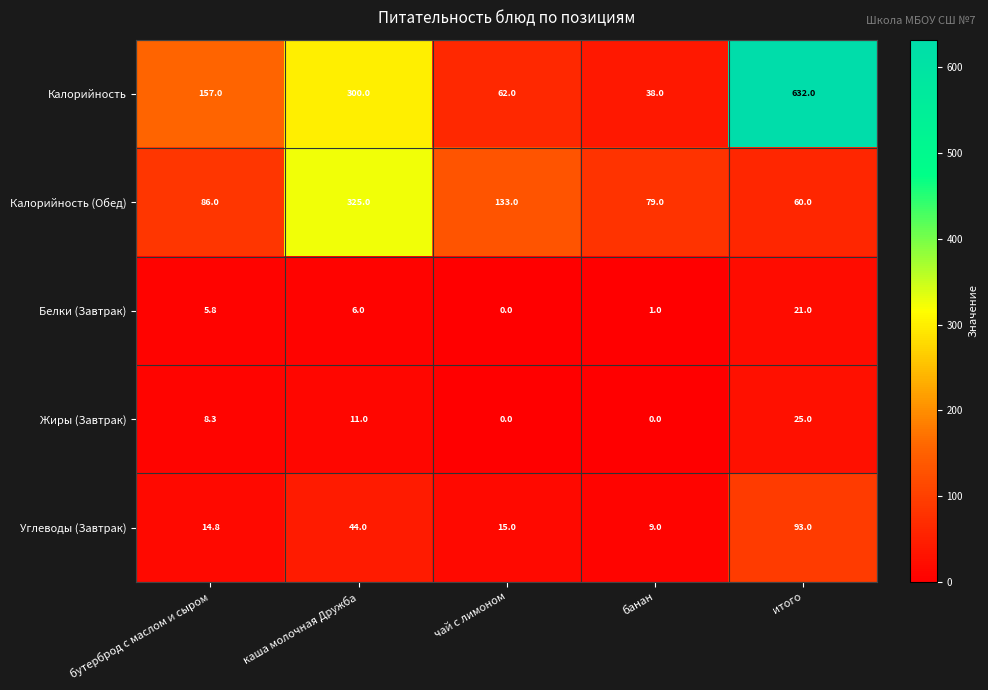

Which series has the largest total across all categories?

Калорийность